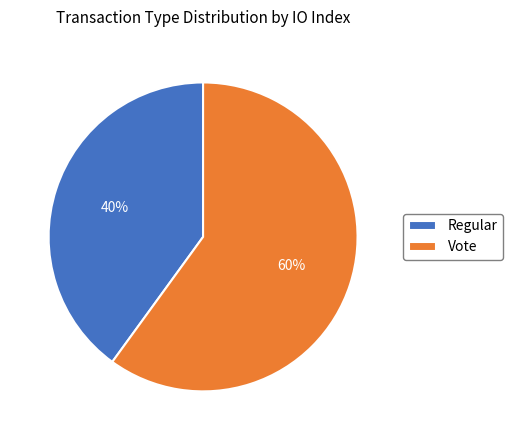

Which slice is the smallest?

Regular